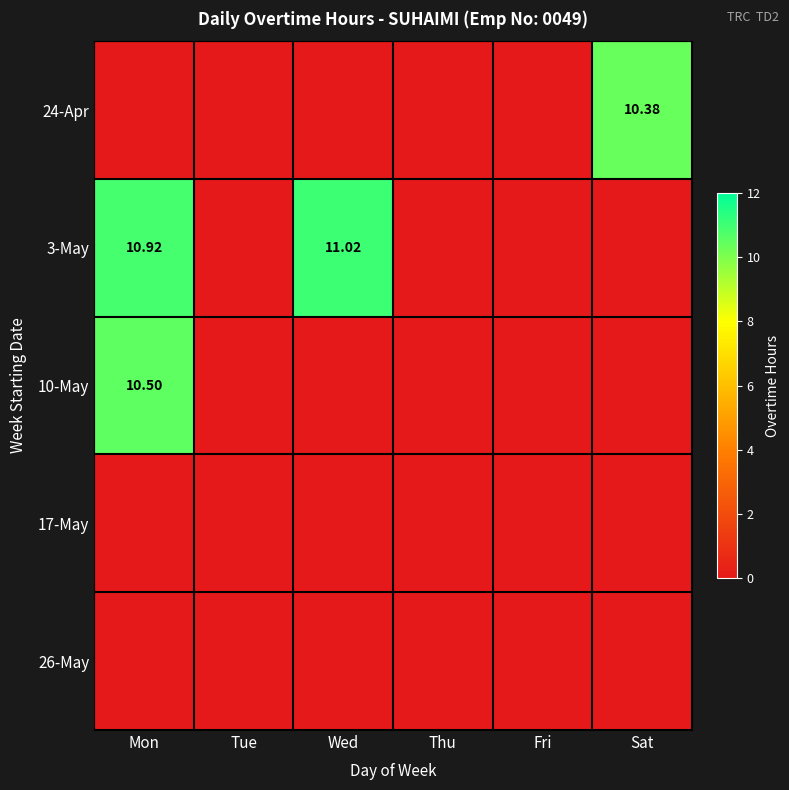

How many series are shown in this chart?

5